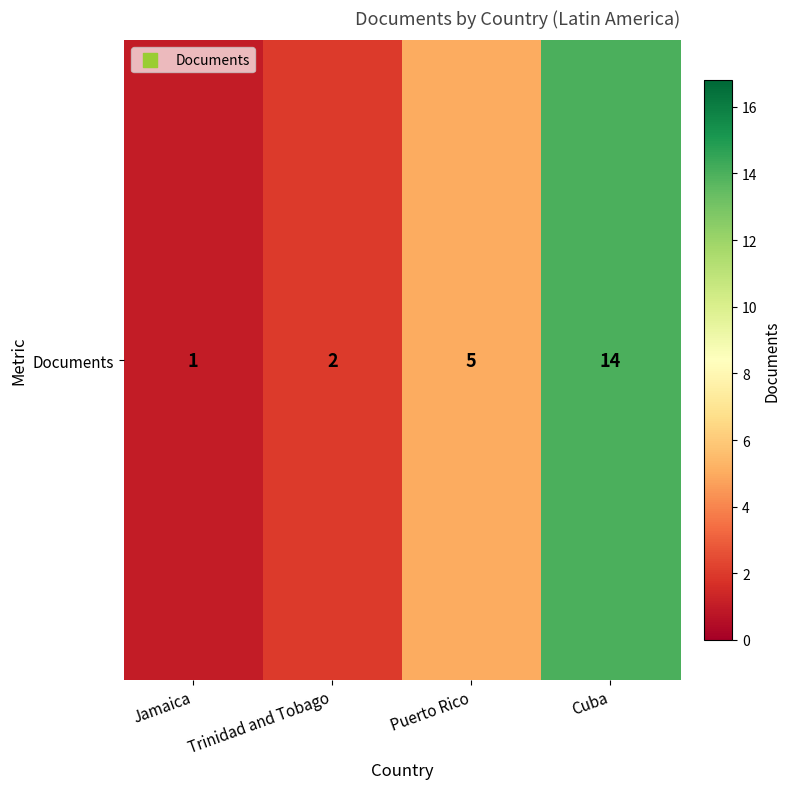

What is the change in value from Jamaica to Cuba?

+13